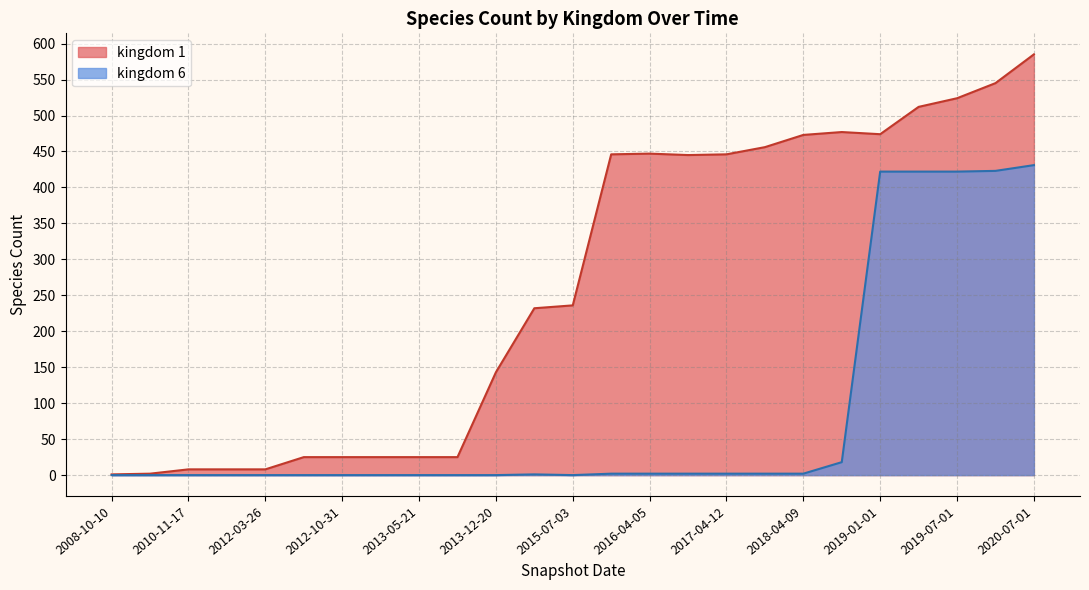

What is the spread (max minus min) of values at 2013-12-20?

143